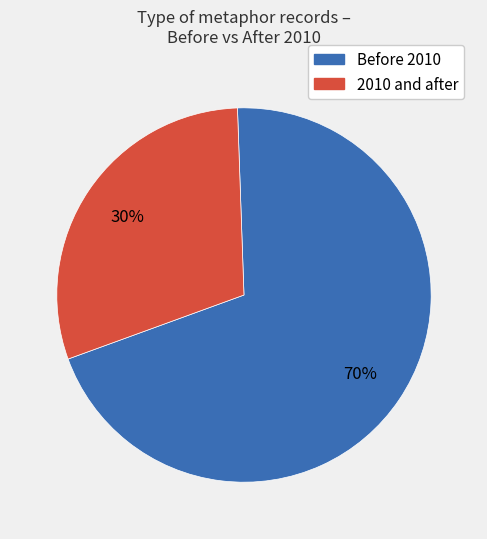

To the nearest percent, what is the average slice percentage?

50%